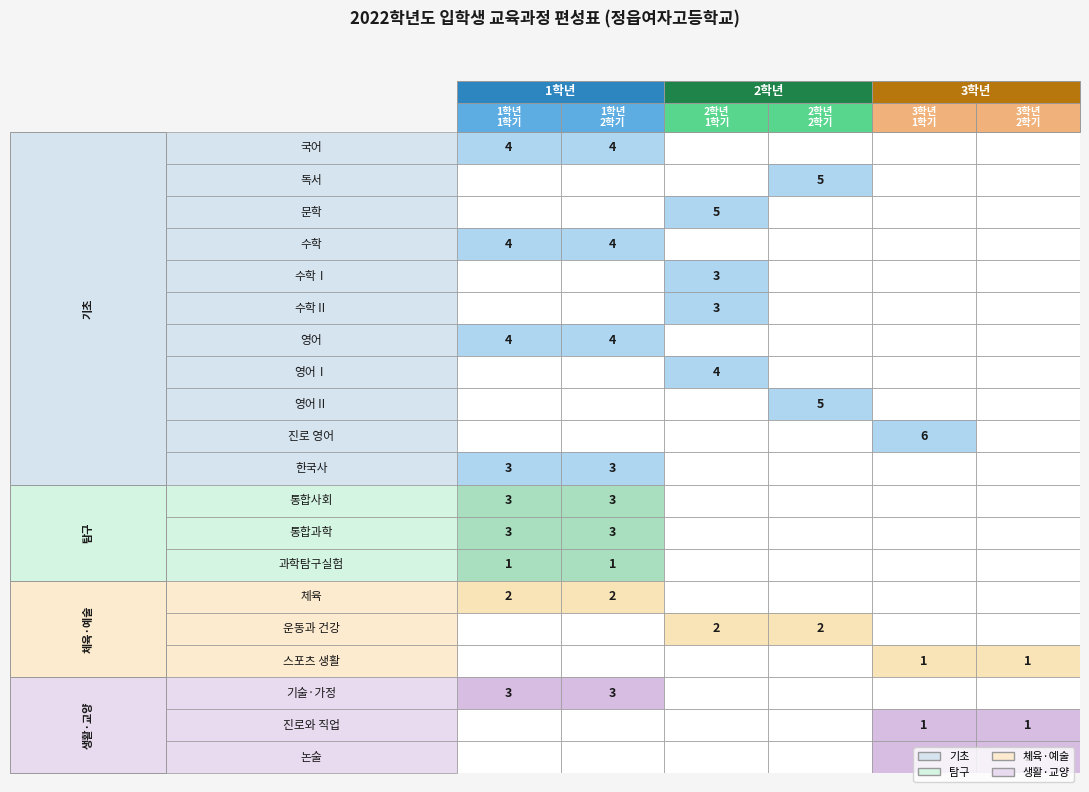

At how many categories does at least one series exceed 1?

6